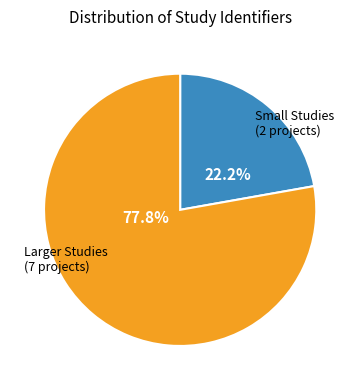

What percentage do Larger Studies (7 projects) and Small Studies (2 projects) together represent?

100.0%